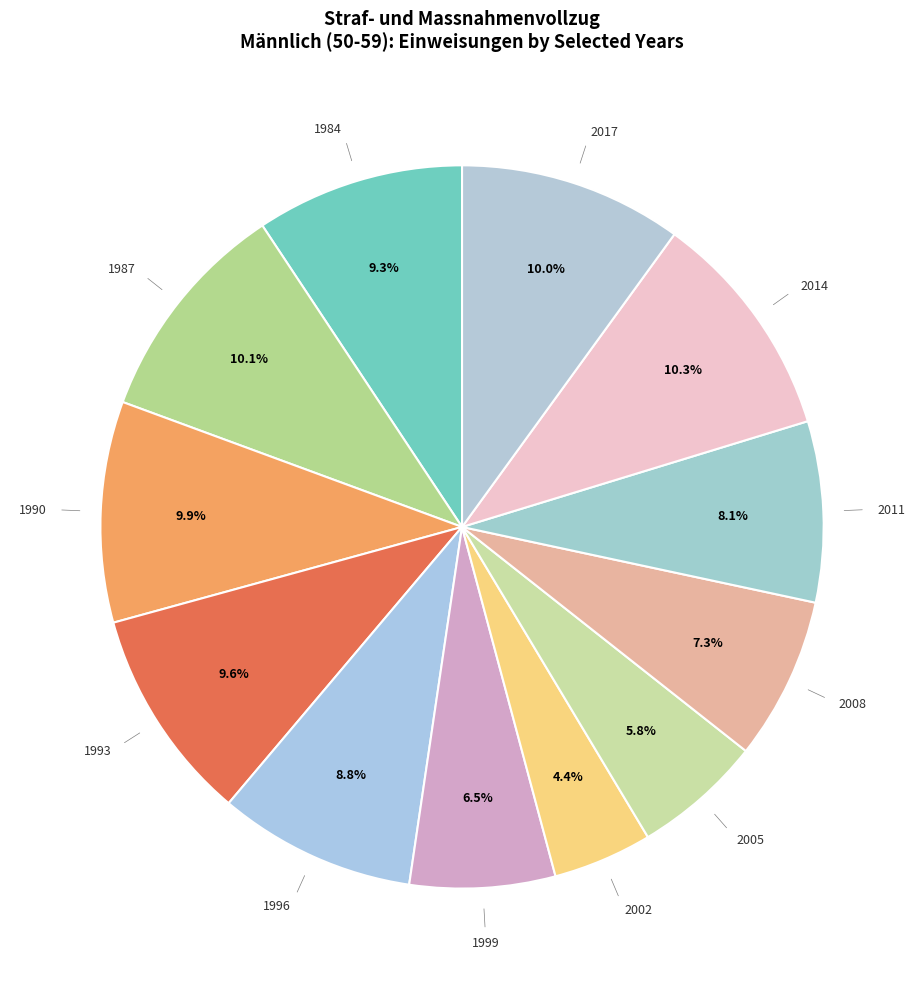

To the nearest percent, what is the average slice percentage?

8%